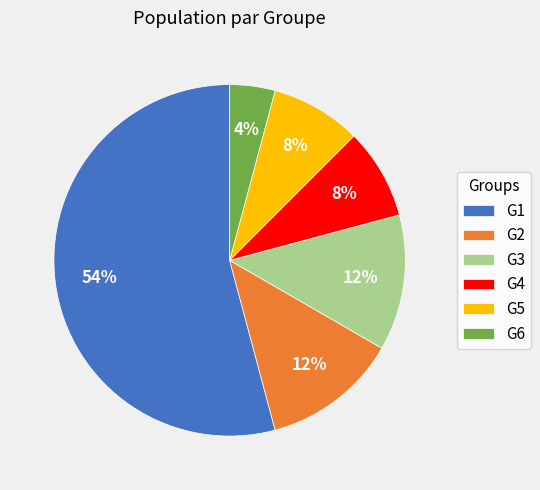

Count the number of slices in the pie.

6